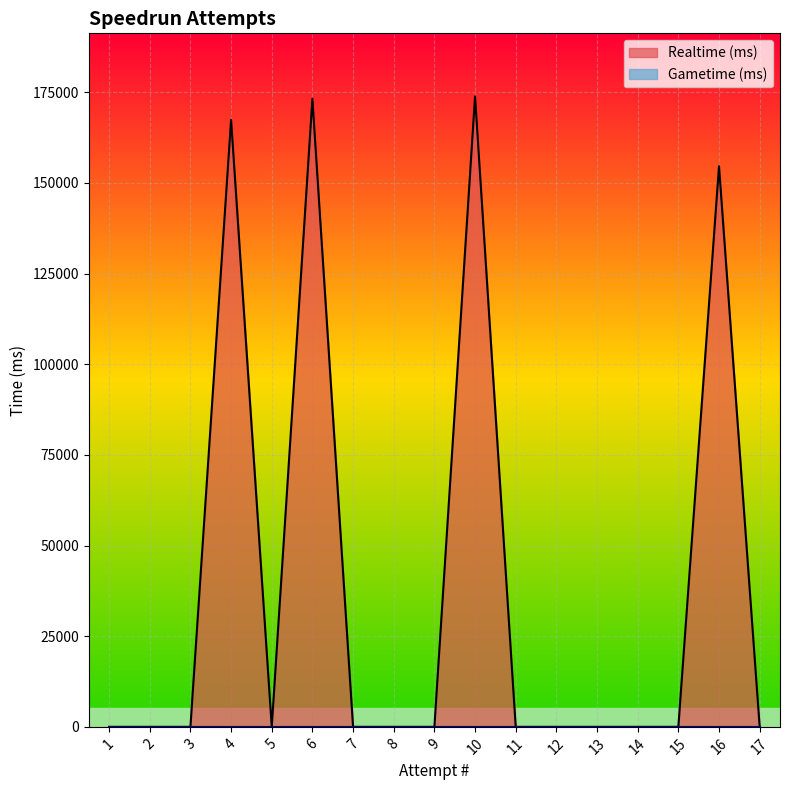

True or false: there are more than 2 points higher than both neighbors.

True